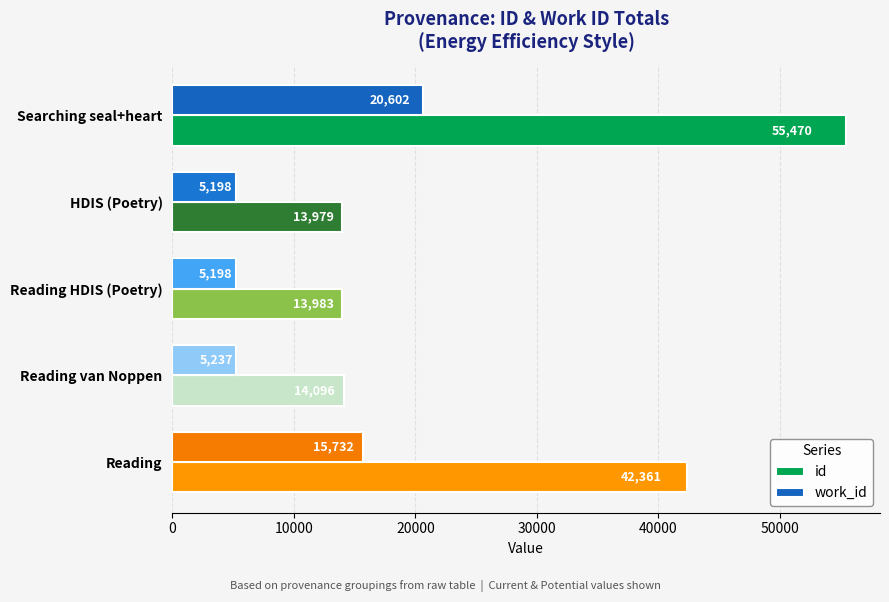

Which series changed the most between HDIS (Poetry) and Reading?

id